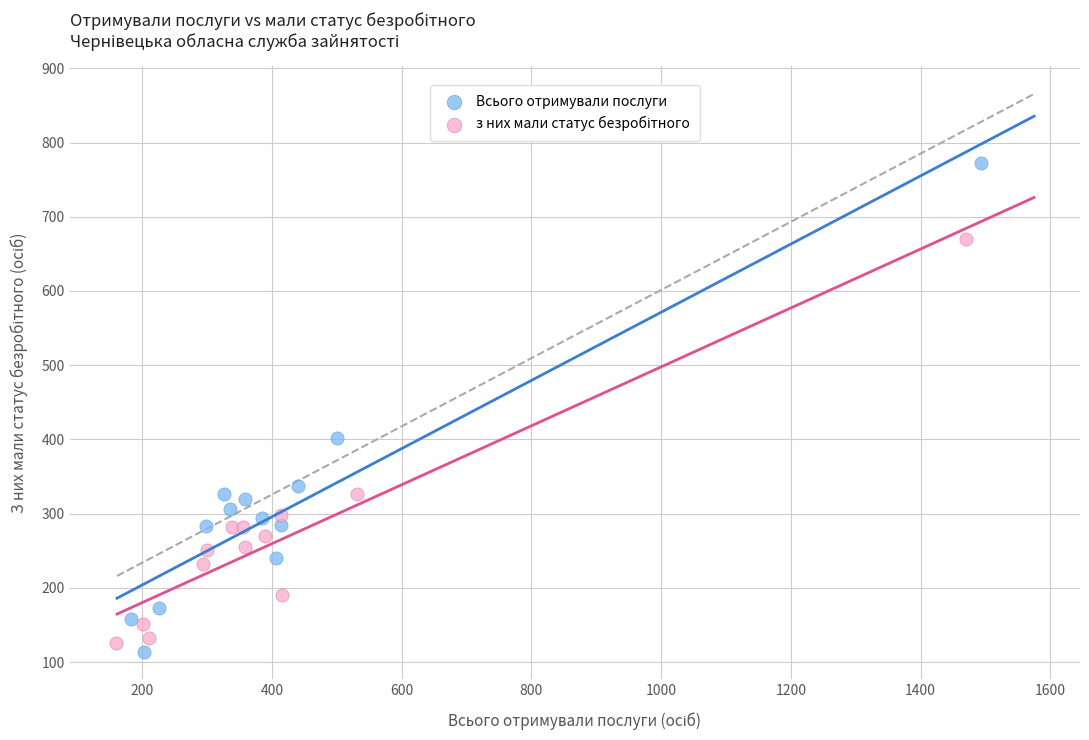

Which series contains the highest Y value?

Всього отримували послуги